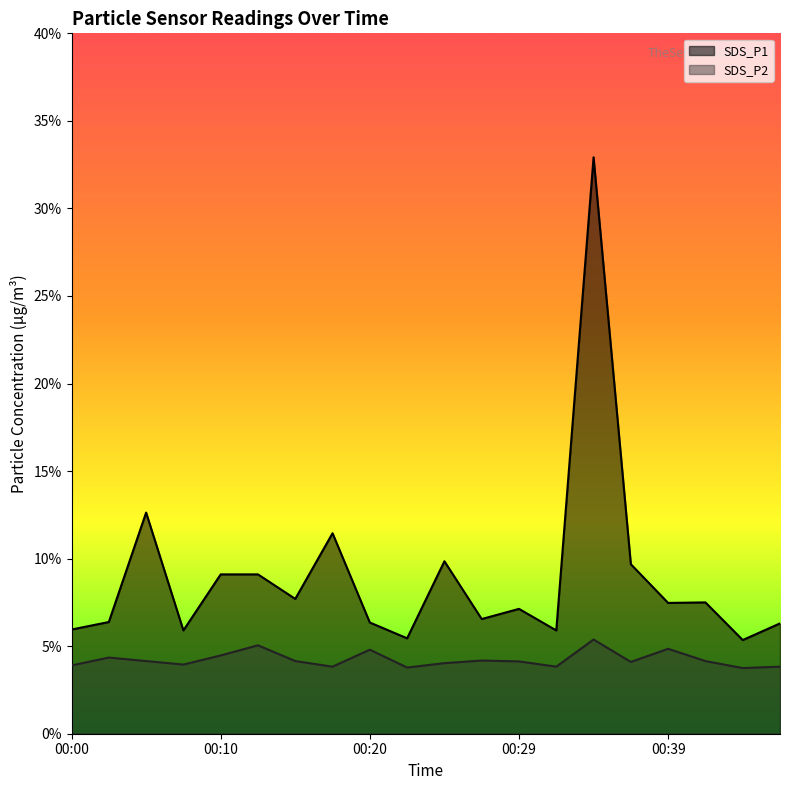

Is the value of SDS_P2 at 00:29 greater than the value of SDS_P1 at 00:37?

No